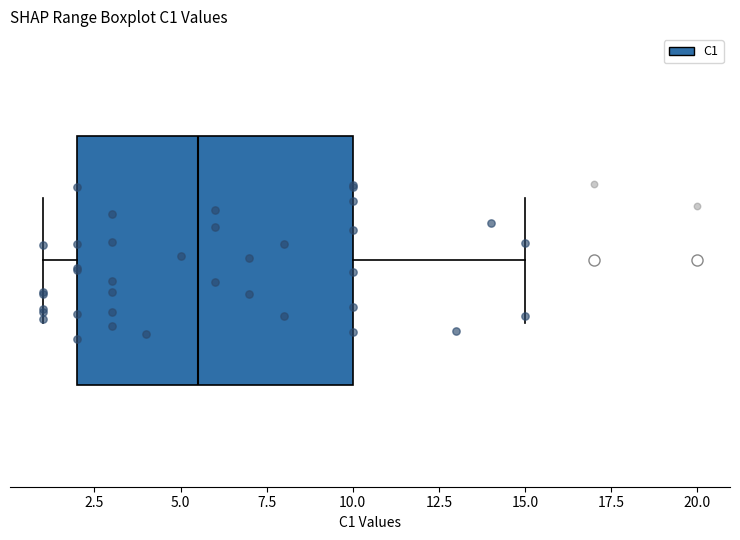

Read this box plot against the x-axis: the position of the median line, the range covered by the box, and the ends of both whiskers. The values are not printed on the chart, so give them approximately, as read against the axis.

median 5.5, box 2.0 to 10.0, whiskers 1.0 to 15.0